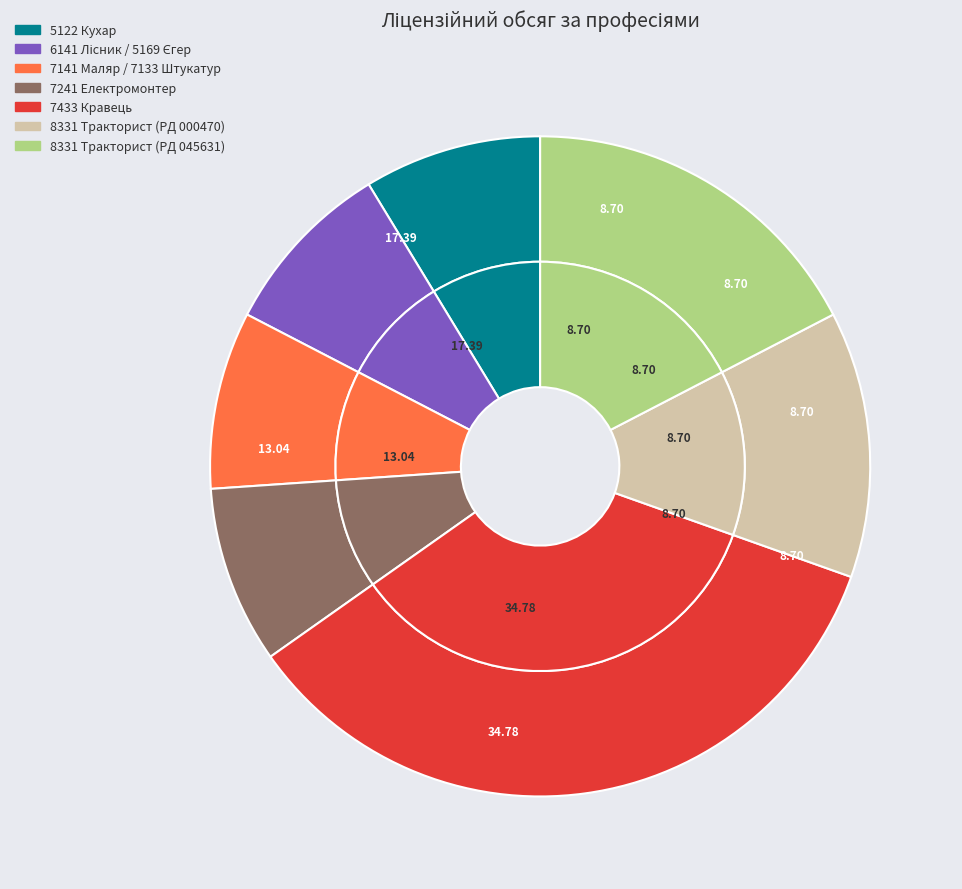

Does any single category account for the majority?

No